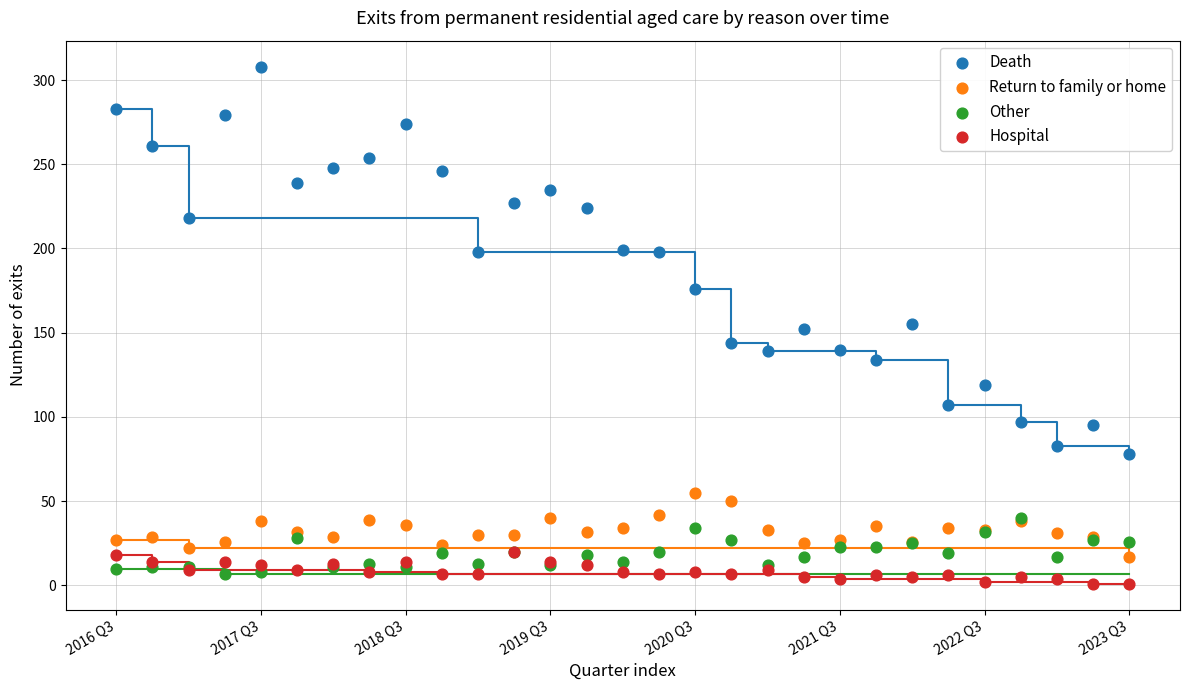

Which series reaches the maximum Y coordinate?

Death